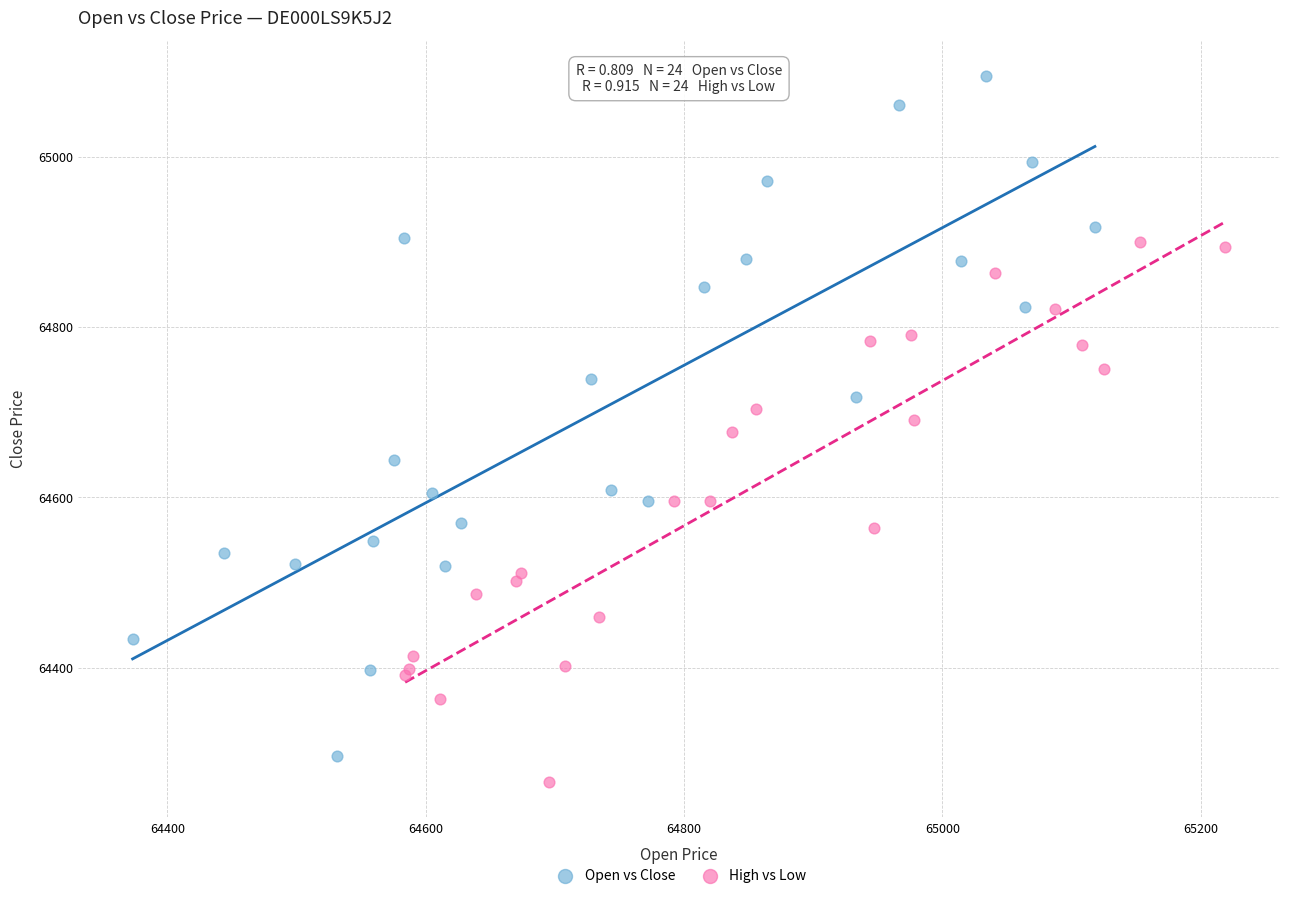

Which series has the largest Y range (max minus min)?

Open vs Close